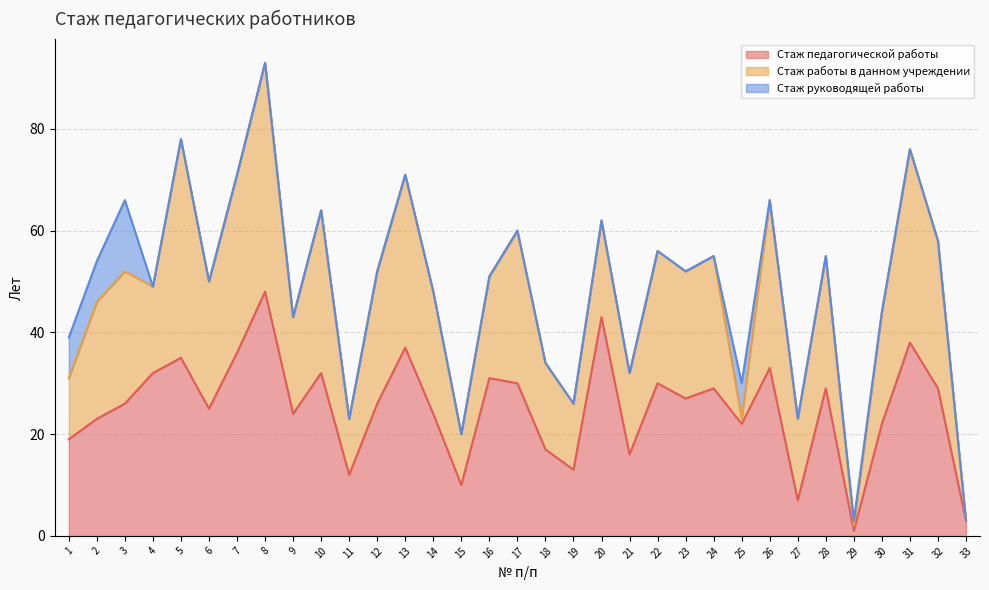

Between 2 and 32, which is larger?

32